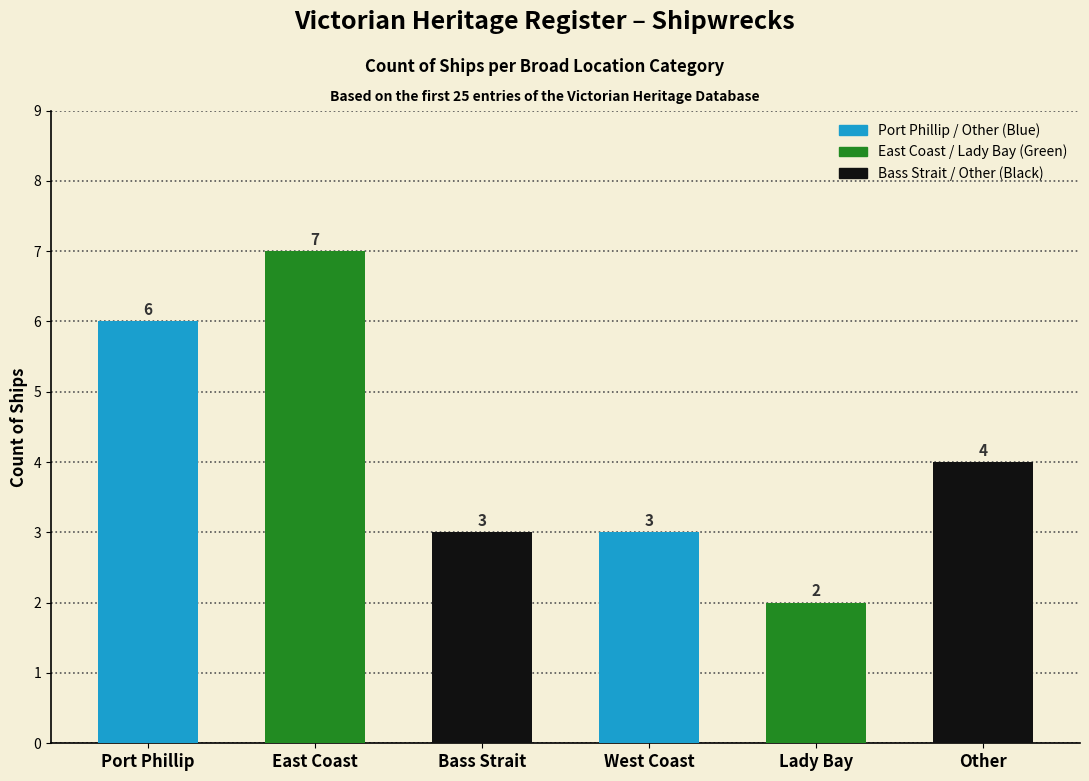

Count the number of categories in the chart.

6